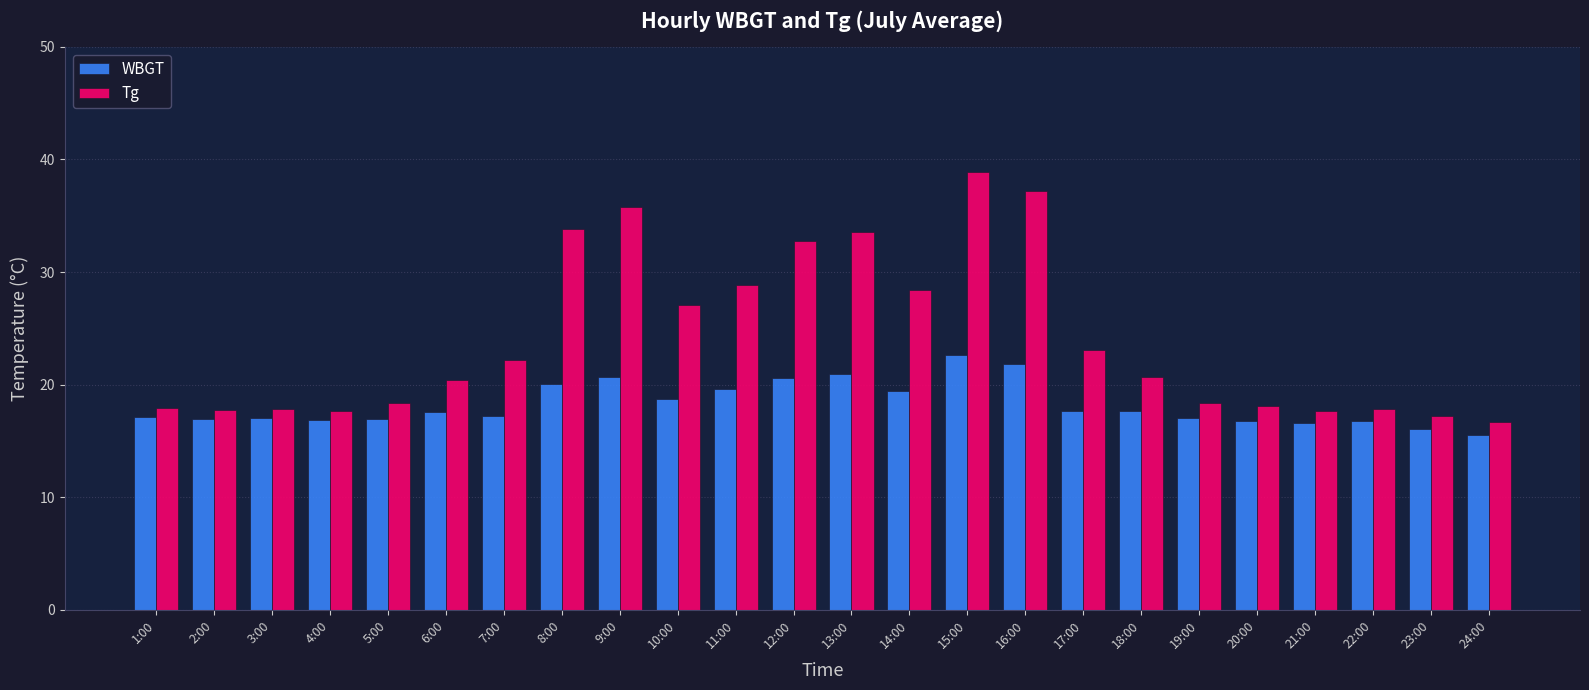

Are the bars horizontal?

No